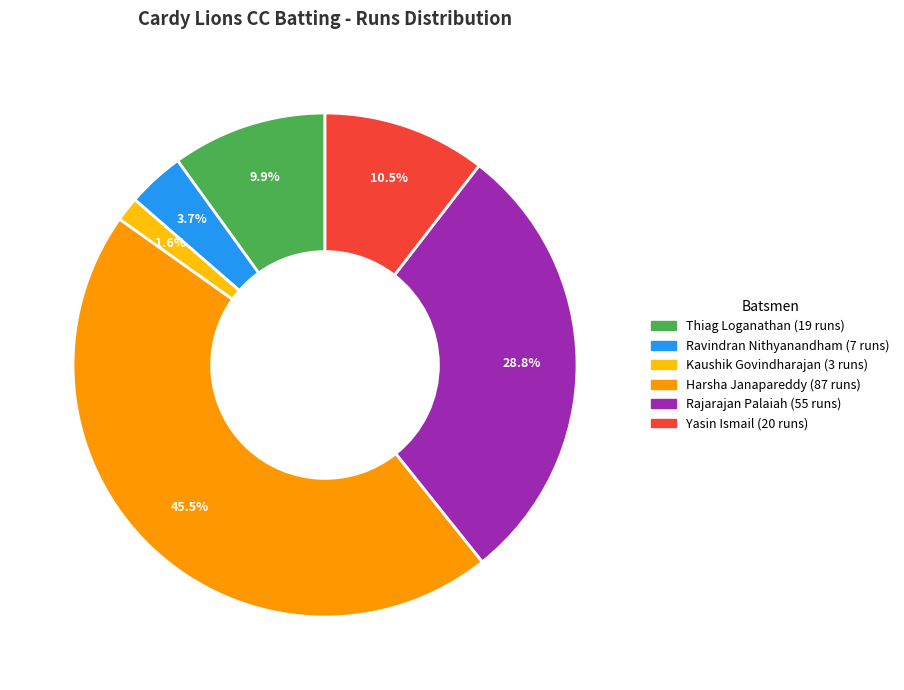

Is there any slice that represents more than half of the pie?

No